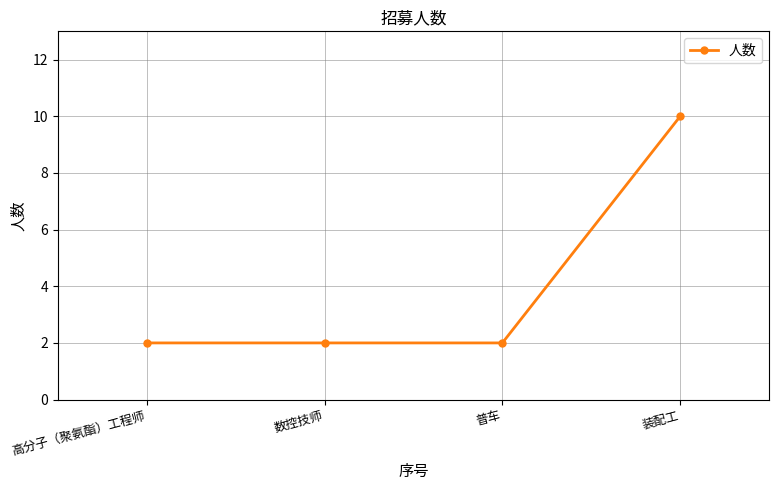

True or false: there are more than 1 points higher than both neighbors.

False